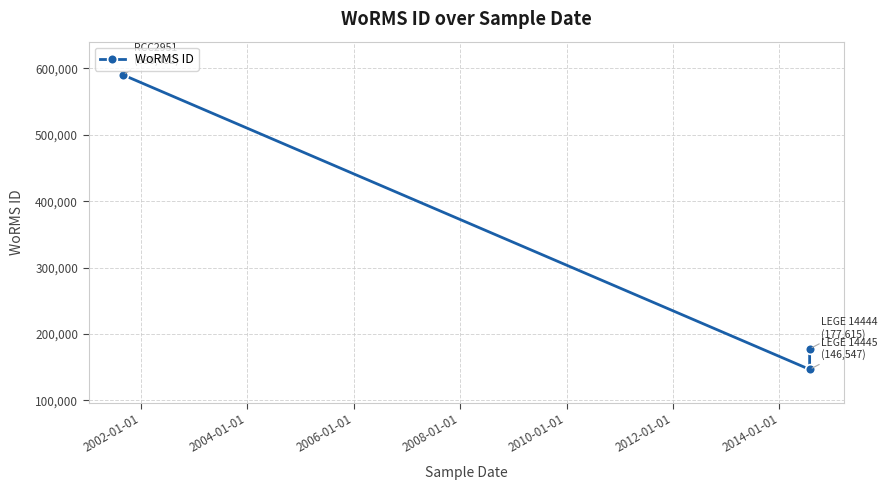

How many distinct data groups are displayed?

1